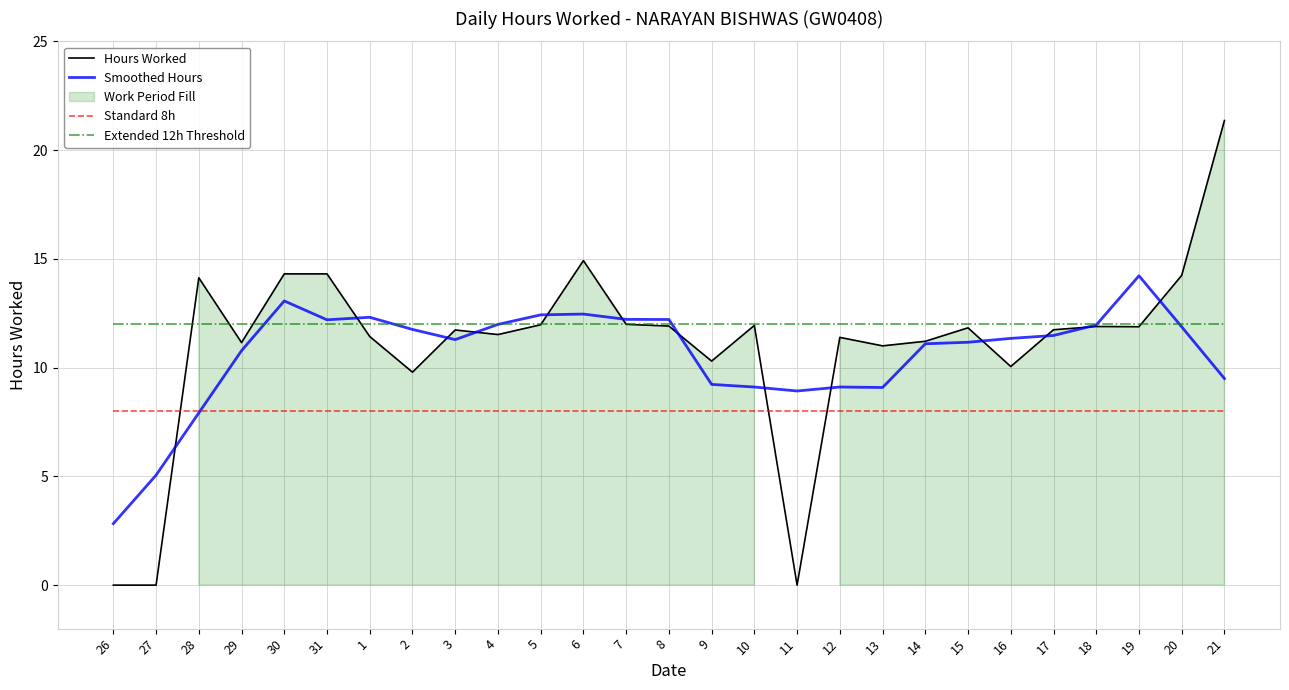

What is the difference between the second highest and minimum values in the Smoothed Hours series?

10.2